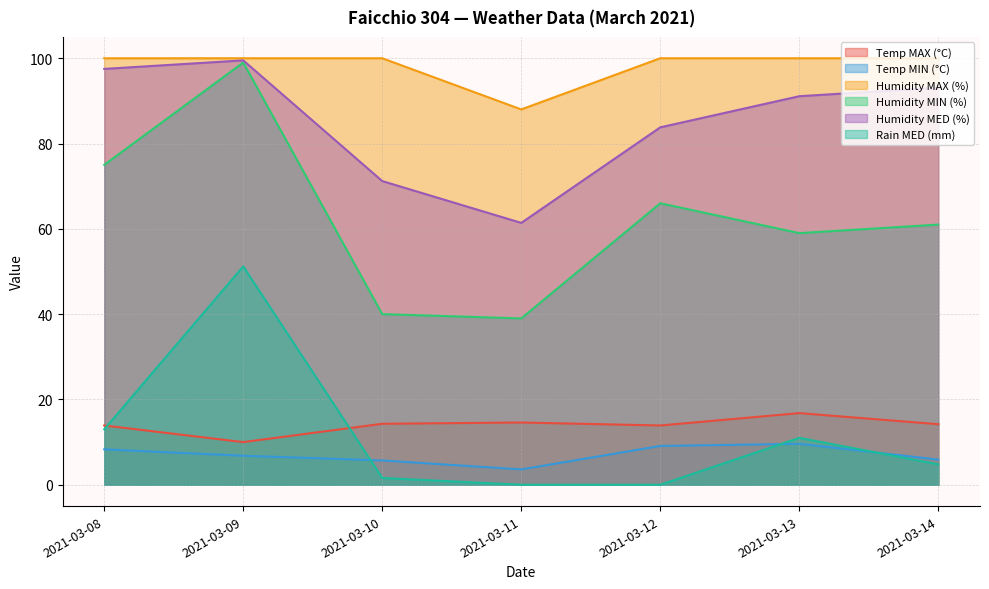

True or false: Temp MIN (°C) and Rain MED (mm) intersect in this chart.

True